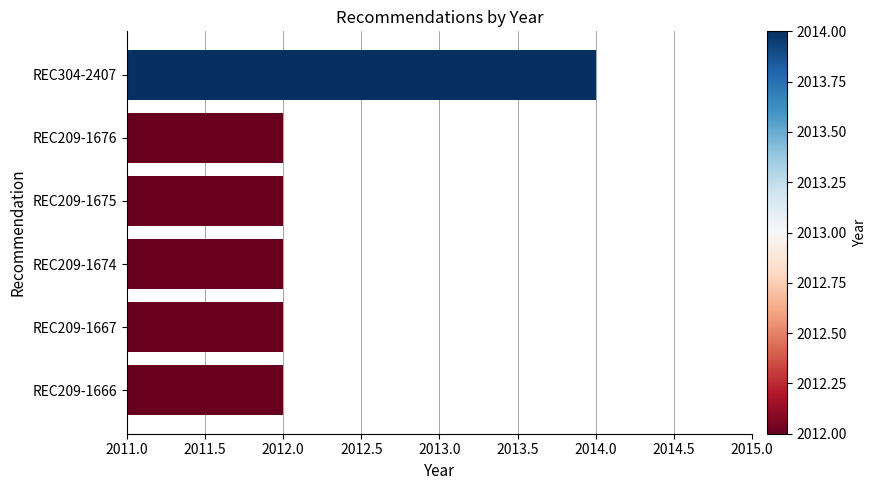

True or false: the data shows 2012 at REC209-1667.

True